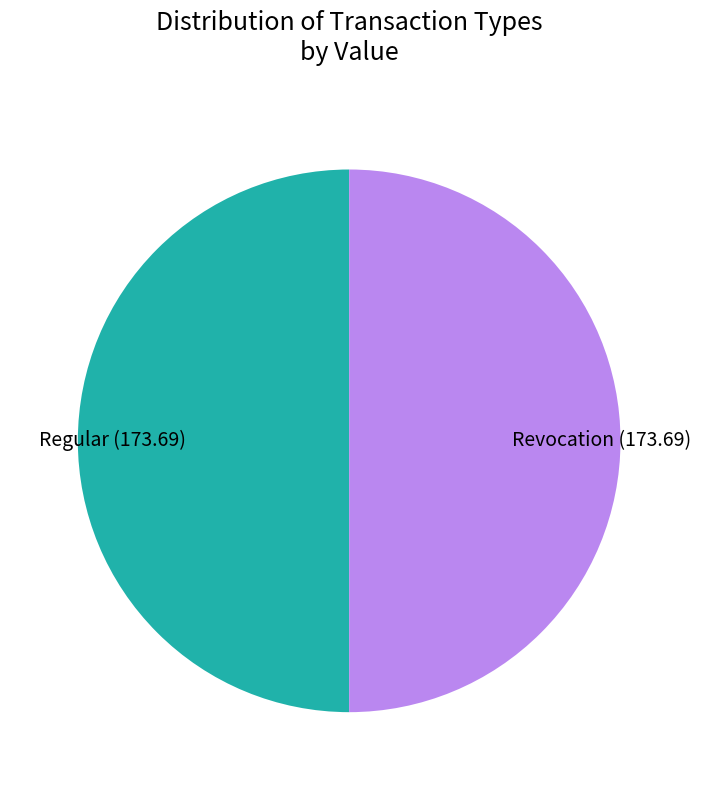

The Revocation slice represents 55% of the pie. True or false?

False